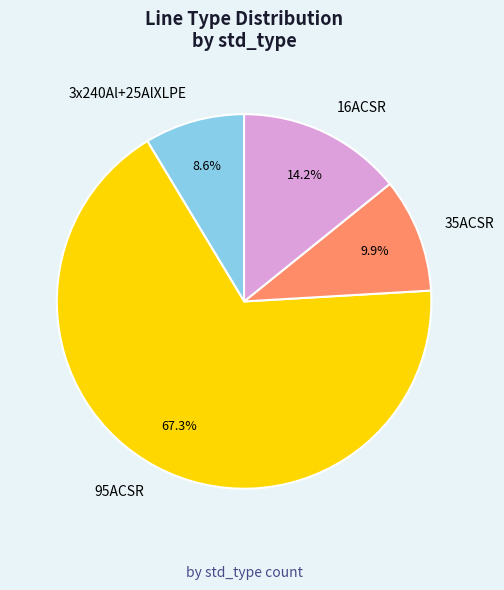

What percentage is NOT represented by 95ACSR?

32.7%